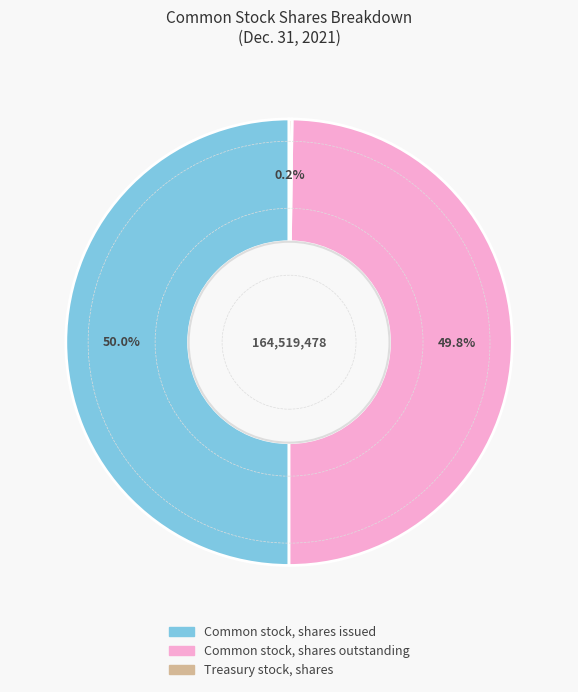

What percentage is NOT represented by Common stock, shares issued?

50.0%